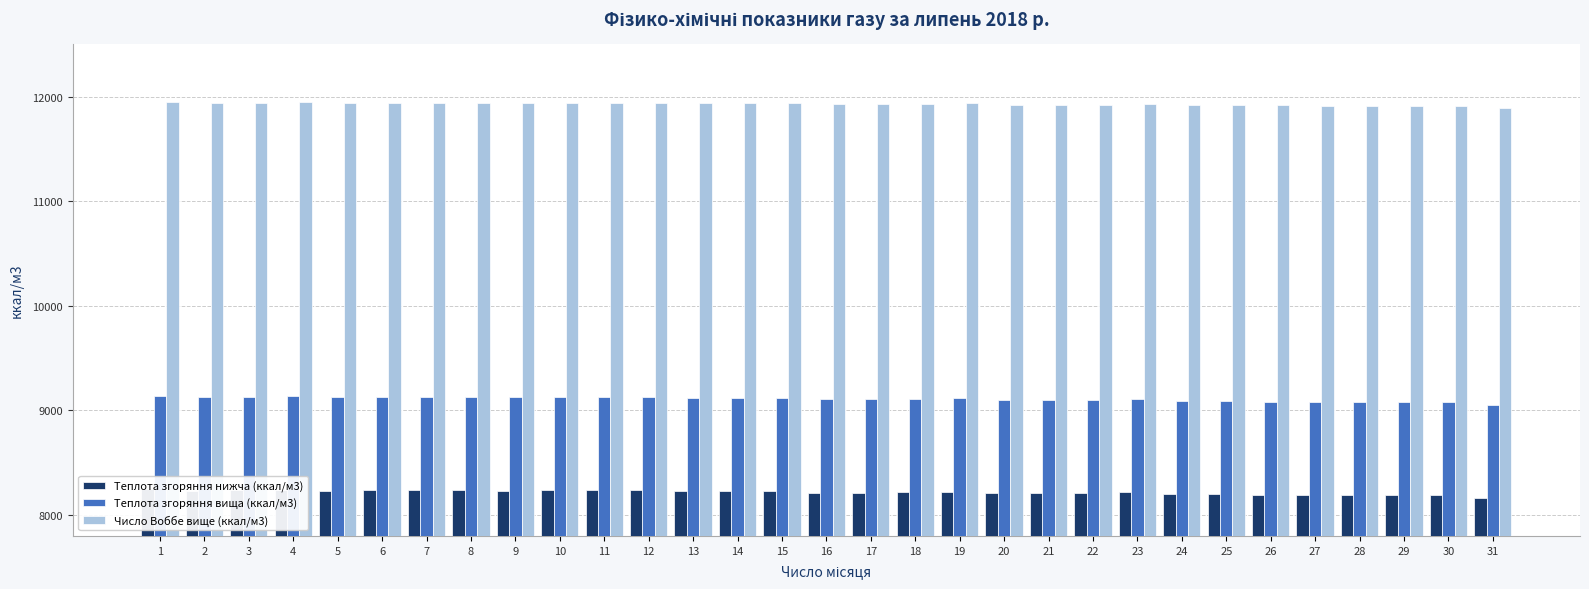

What is the value of the Число Воббе вище (ккал/м3) bar at the 26th from the left?

11916.0